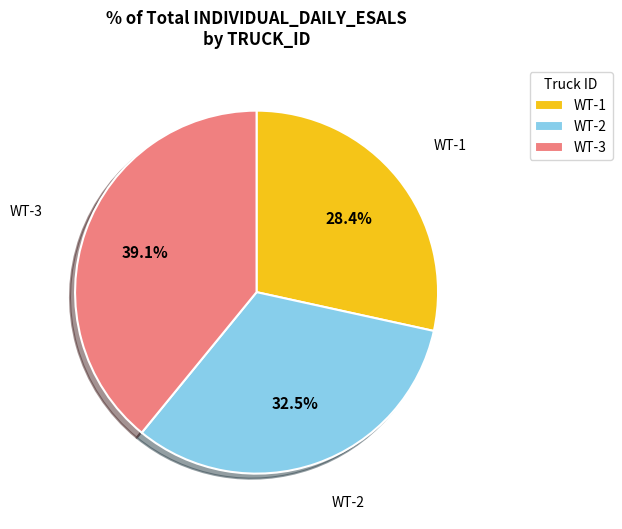

Approximately how many times larger is the value at WT-1 compared to WT-3?

0.7